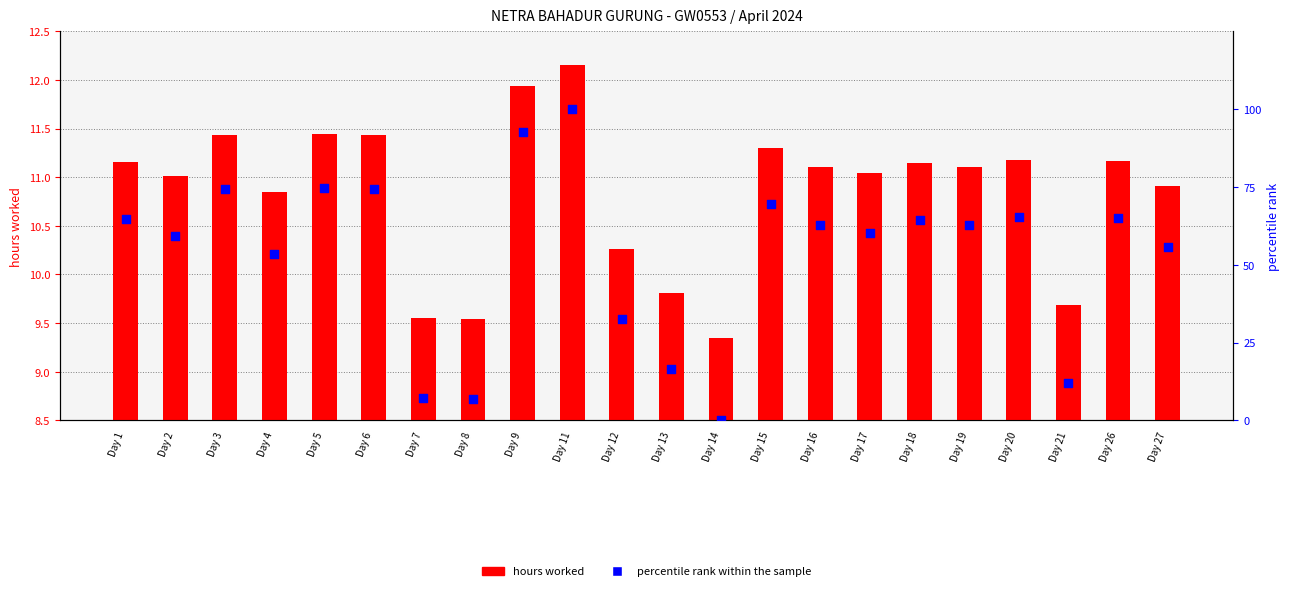

Is the value of hours worked at Day 26 greater than the value of percentile rank within the sample at Day 27?

No